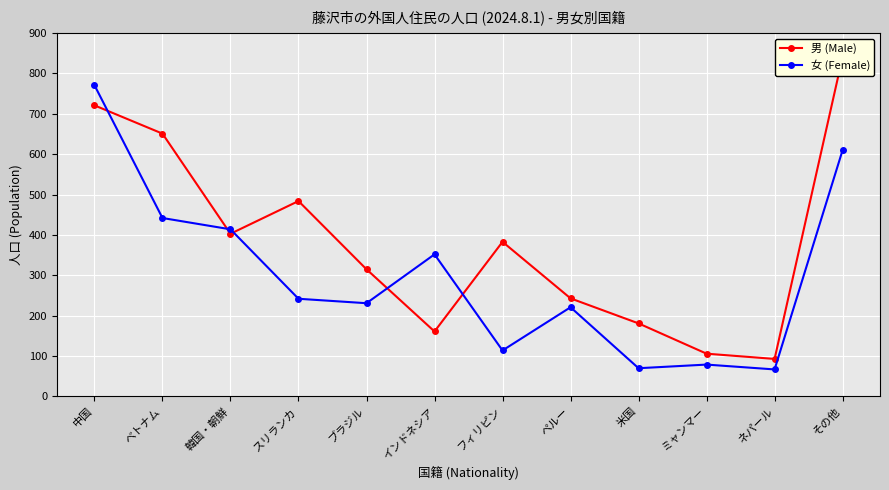

Is it true that 女 (Female) equals 197 at 韓国・朝鮮?

False